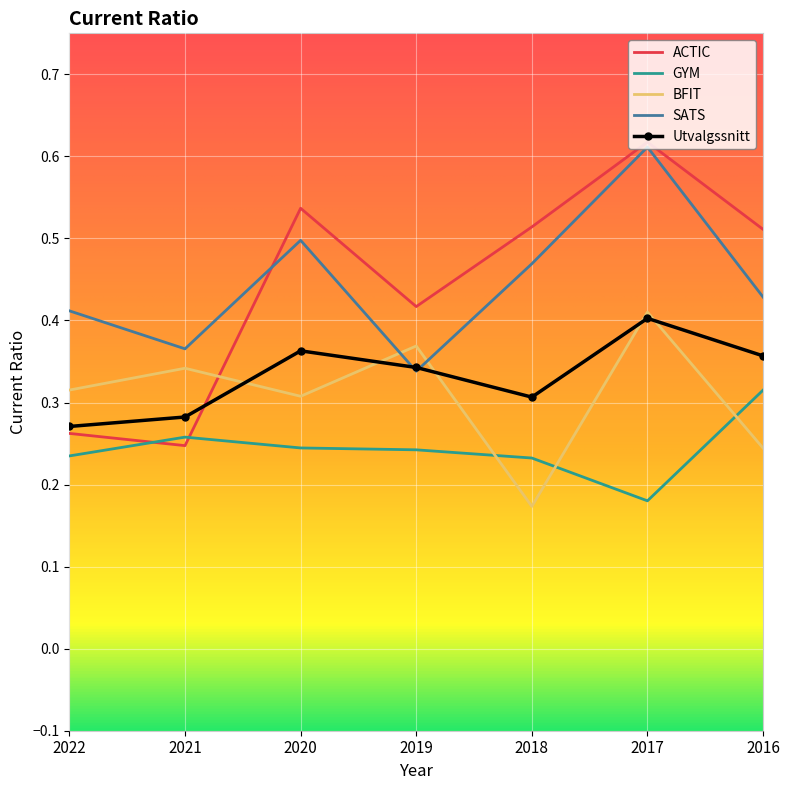

Which category has the highest value in the ACTIC series?

2017